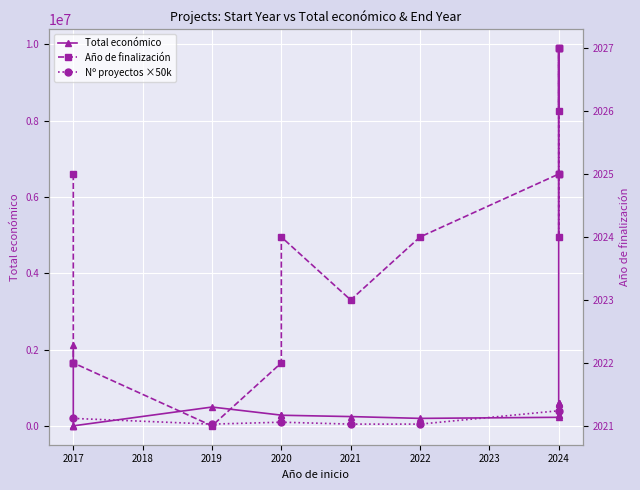

Where does the Total económico series first go above 298397?

2017